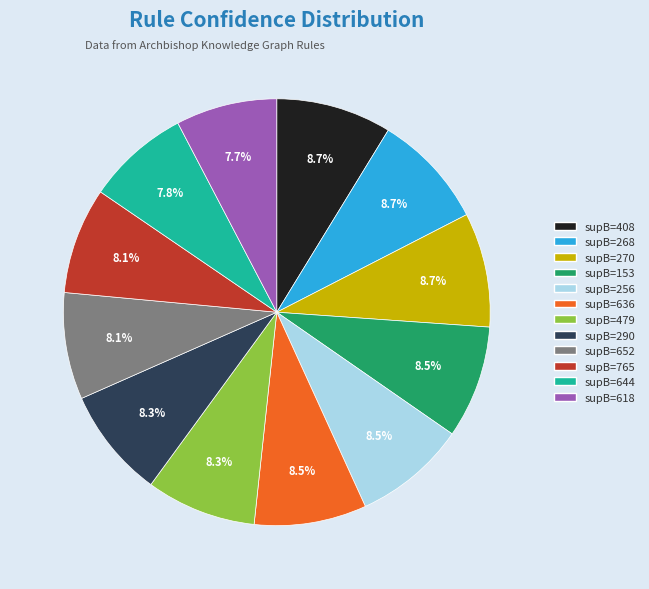

Does supB=765 represent more than half of the total?

No